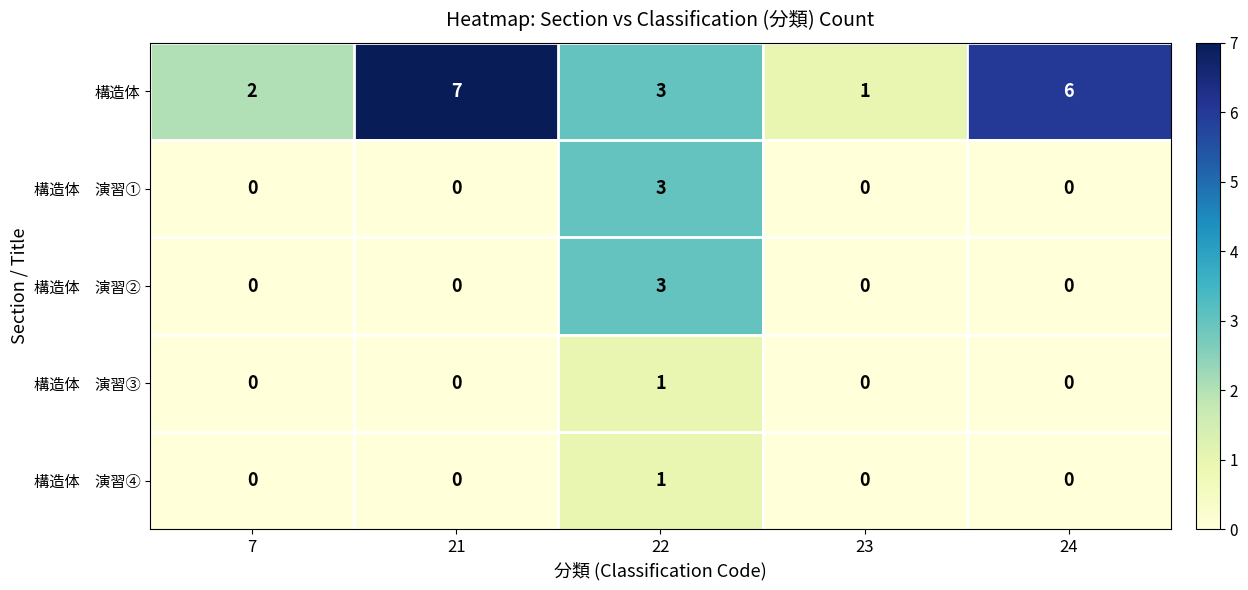

What is the average value of the 構造体 series?

4